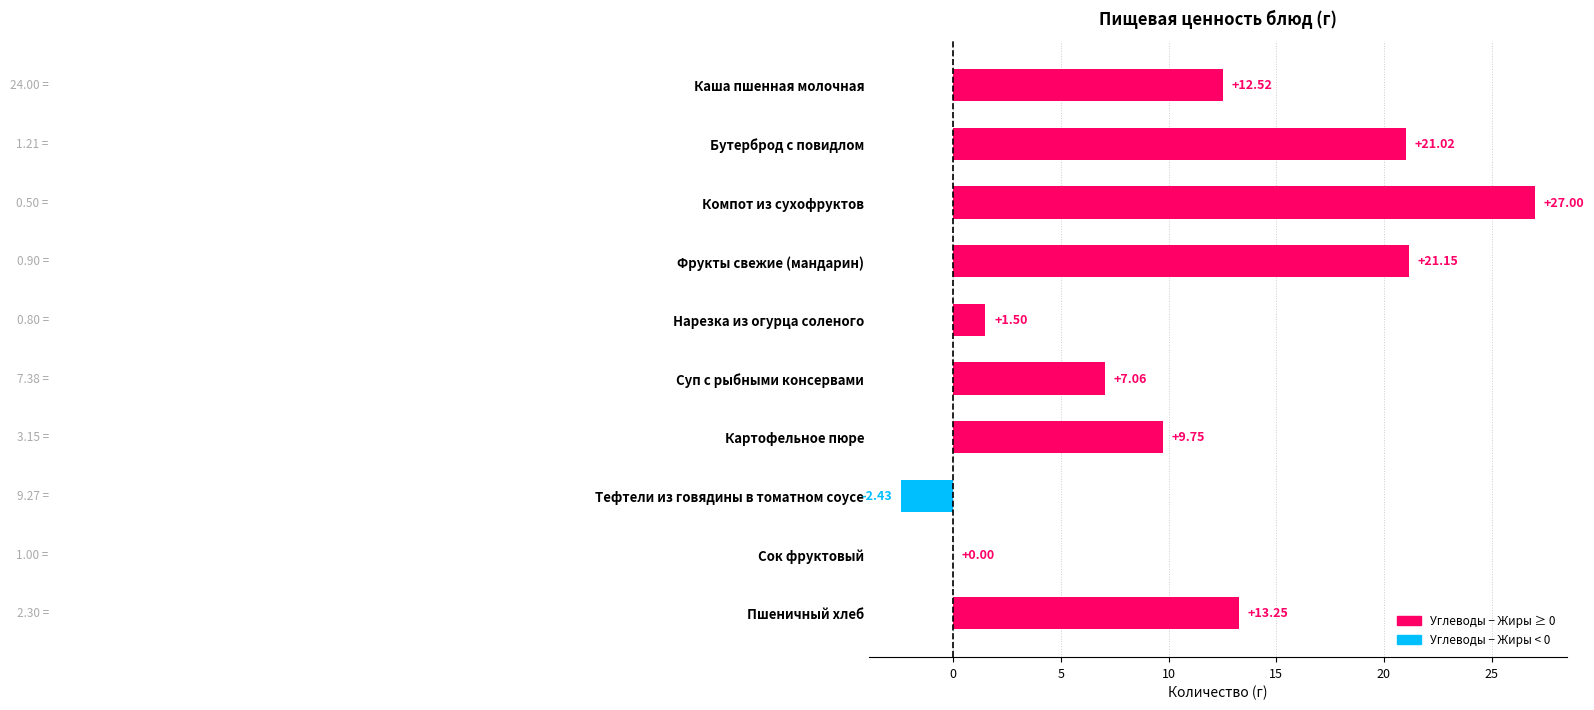

Where is the data nearest to the value 12?

Каша пшенная молочная